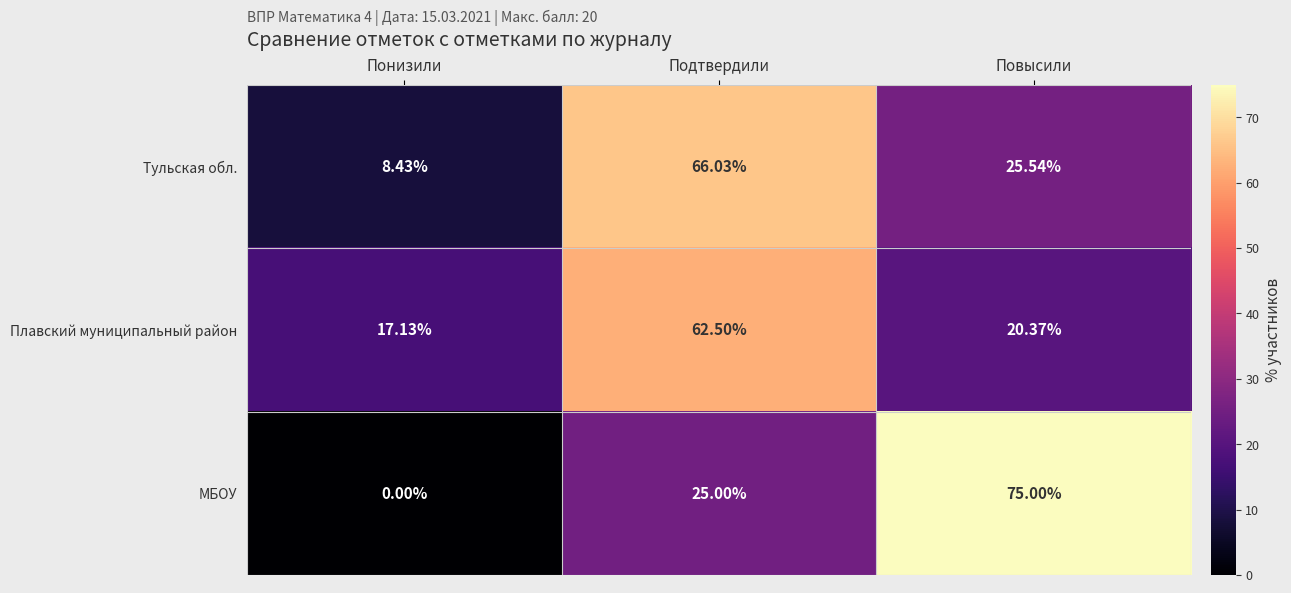

Is the value of Тульская обл. at Повысили greater than the value of Плавский муниципальный район at Подтвердили?

No